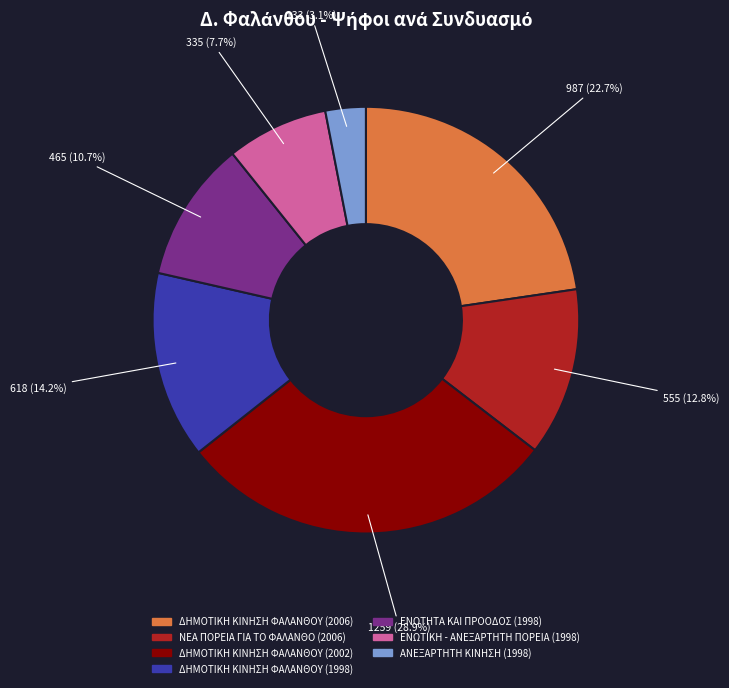

Between ΝΕΑ ΠΟΡΕΙΑ ΓΙΑ ΤΟ ΦΑΛΑΝΘΟ (2006) and ΔΗΜΟΤΙΚΗ ΚΙΝΗΣΗ ΦΑΛΑΝΘΟΥ (2006), which is larger?

ΔΗΜΟΤΙΚΗ ΚΙΝΗΣΗ ΦΑΛΑΝΘΟΥ (2006)